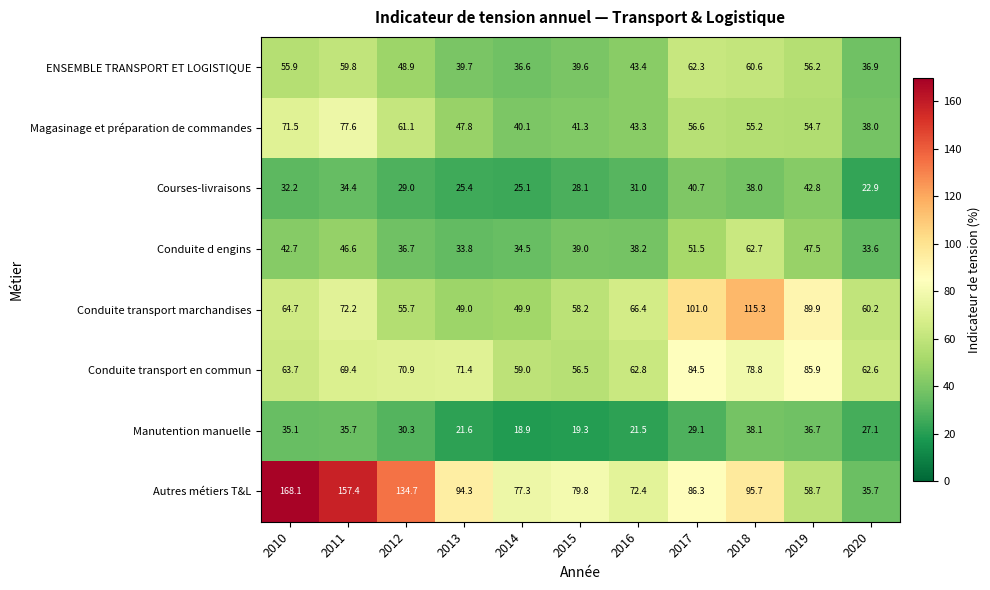

How many values in the Conduite transport marchandises series are below 64?

5